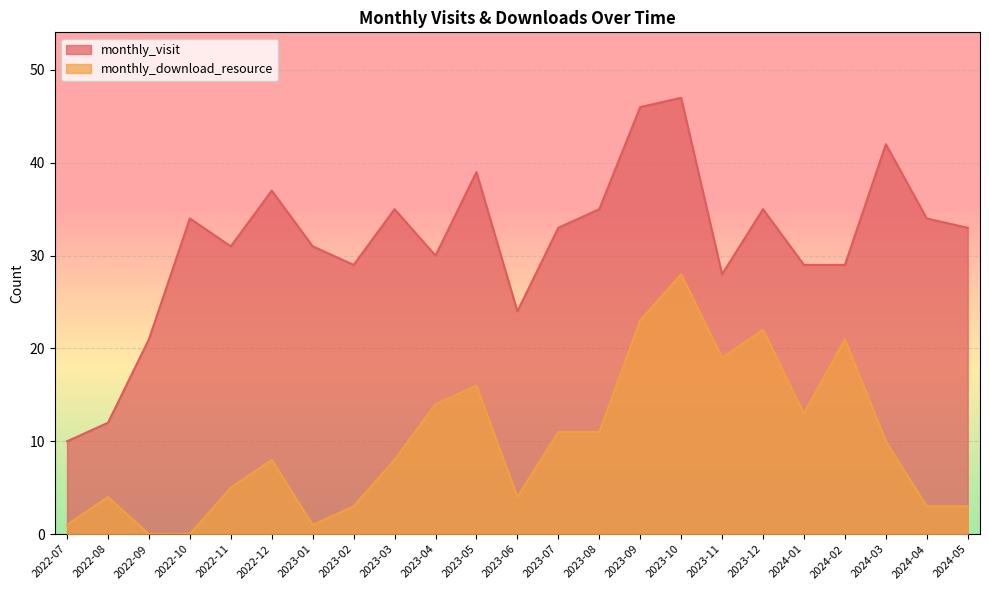

Between 2023-02 and 2023-05, which series saw the biggest shift?

monthly_download_resource